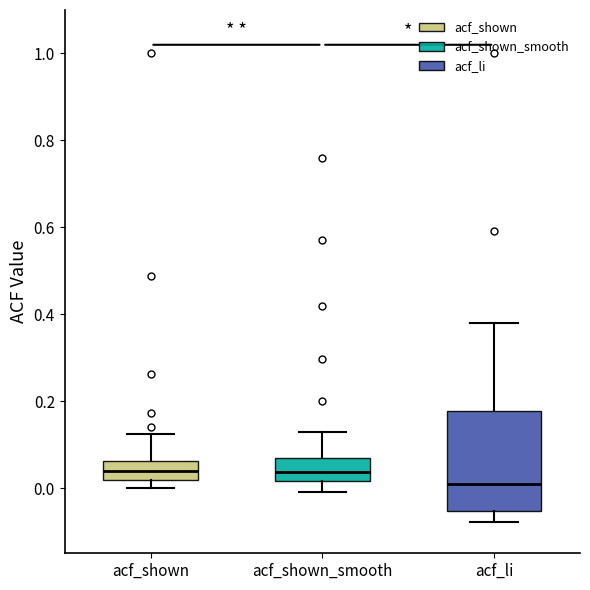

Which box is the tallest, from its lower edge to its upper edge?

acf_li